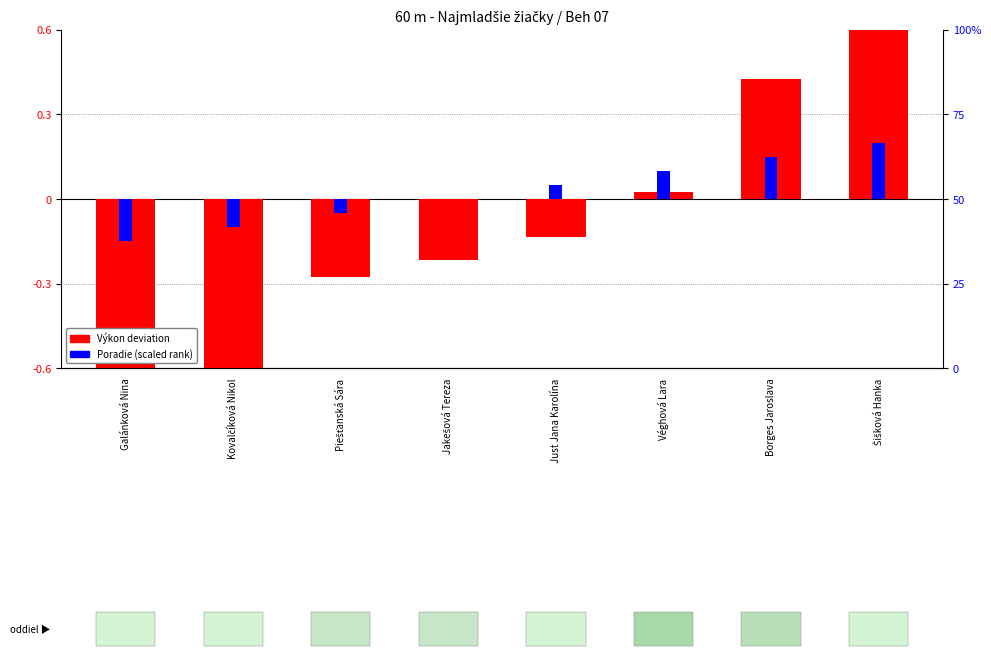

How many bars are there in total?

8